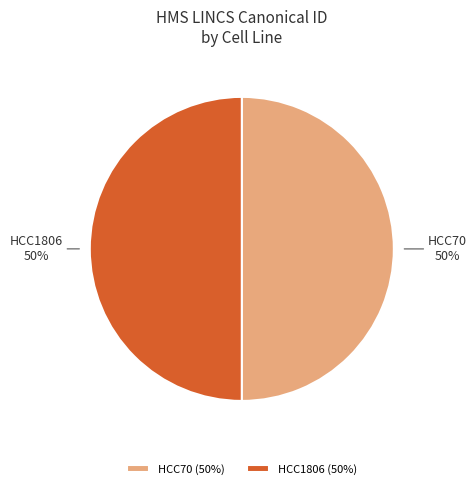

Is it true that HCC70 is 50% of the pie?

True